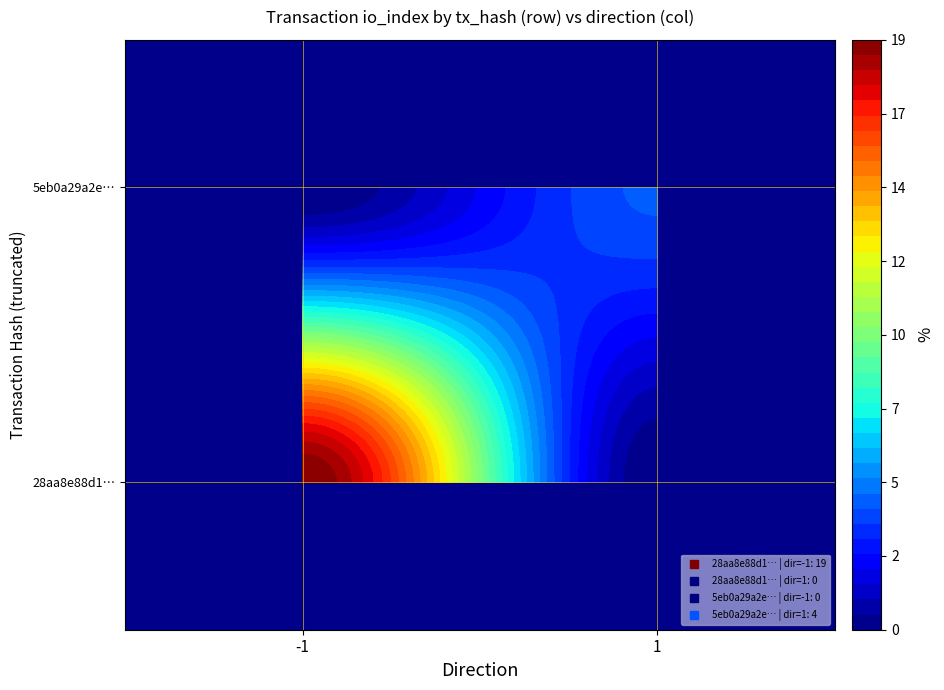

The 5eb0a29a2ea6effd2c0c66d2a0cb645737233b0 series shows 4 at io_index. True or false?

True